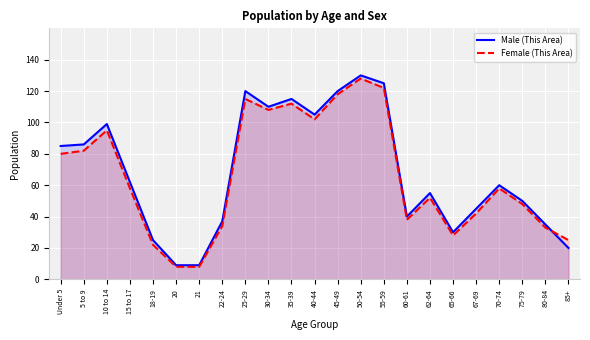

Rank the categories by Female (This Area) value from lowest to highest.

20, 21, 18-19, 85+, 65-66, 80-84, 22-24, 60-61, 67-69, 75-79, 62-64, 15 to 17, 70-74, Under 5, 5 to 9, 10 to 14, 40-44, 30-34, 35-39, 25-29, 45-49, 55-59, 50-54